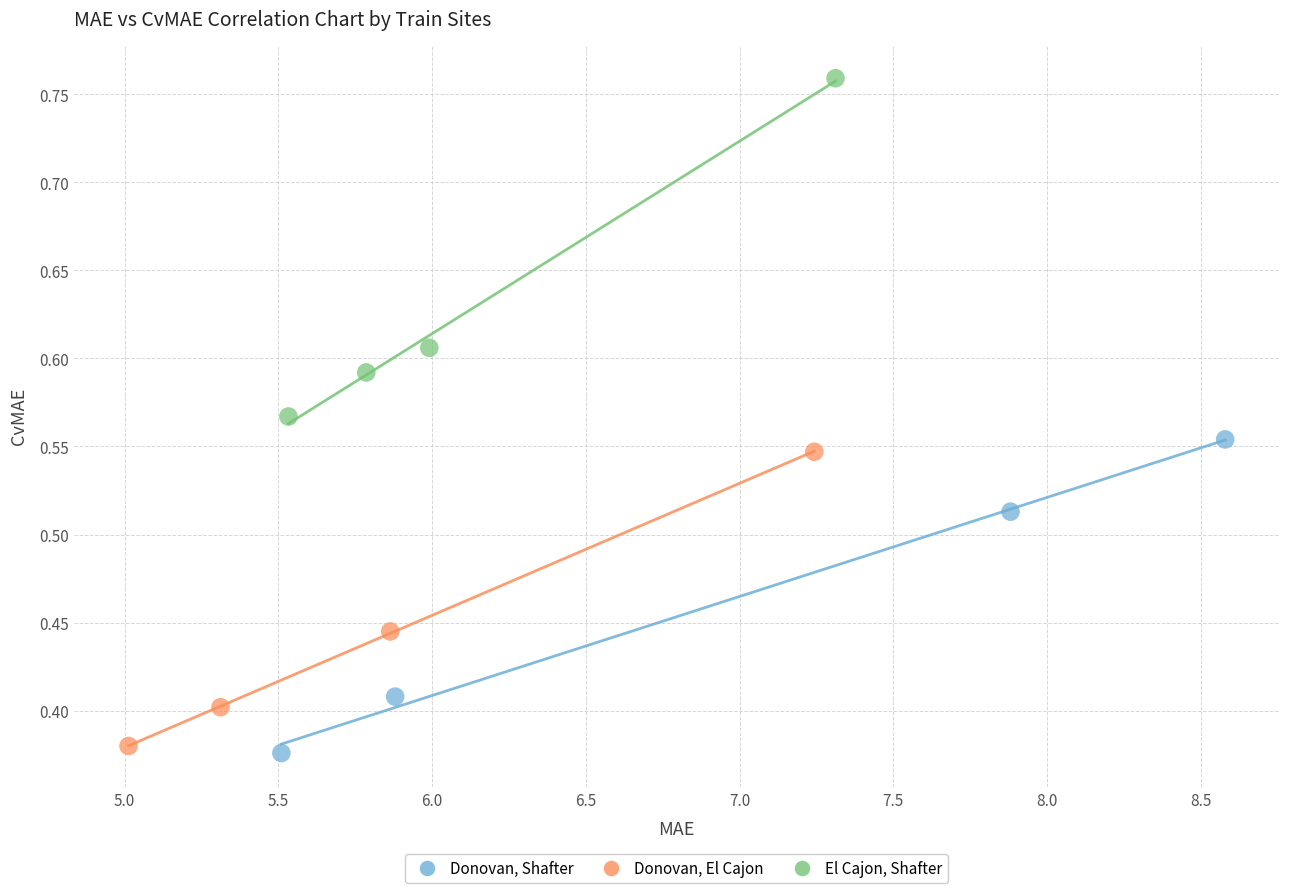

What are all the series names shown in the legend?

Donovan, Shafter, Donovan, El Cajon, El Cajon, Shafter